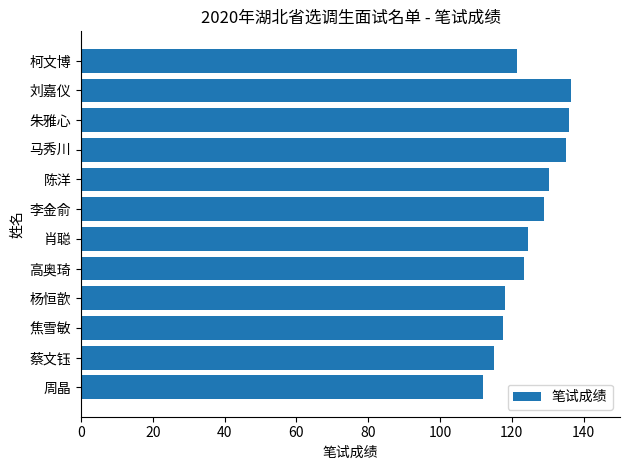

What value does the data have at 柯文博?

121.5